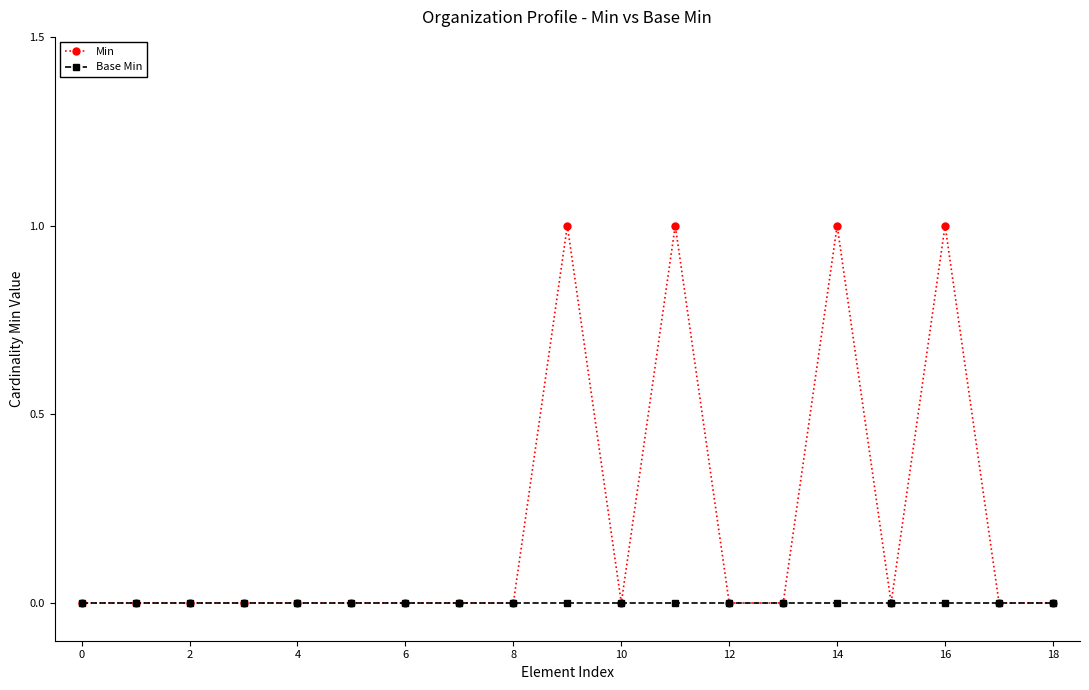

Which series has the largest total across all categories?

Min